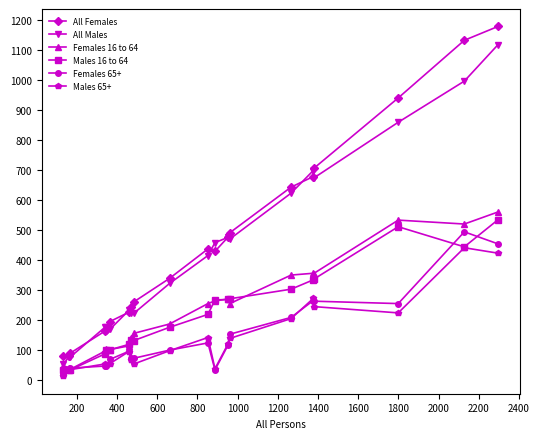

What is the highest value of the All Males series?

1117